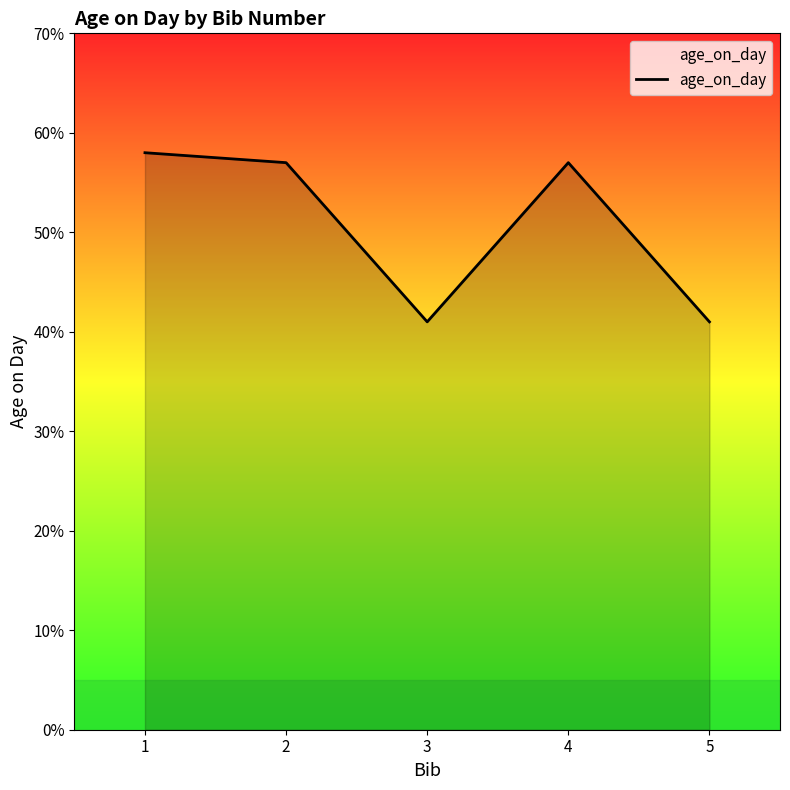

Approximately how many times larger is the value at 3 compared to 1?

0.7